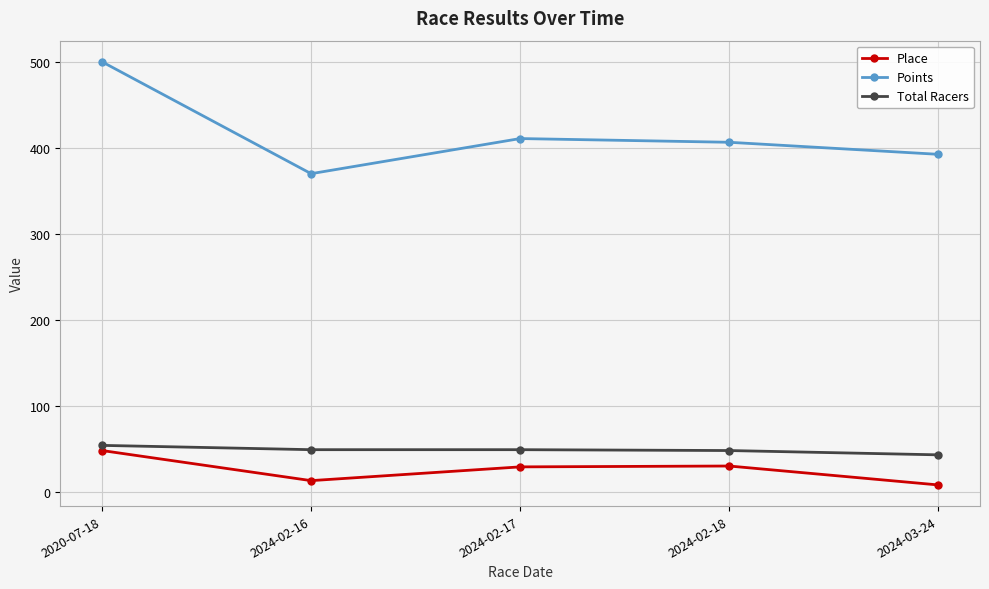

Rank the series at 2024-03-24 from highest to lowest value.

Points, Total Racers, Place